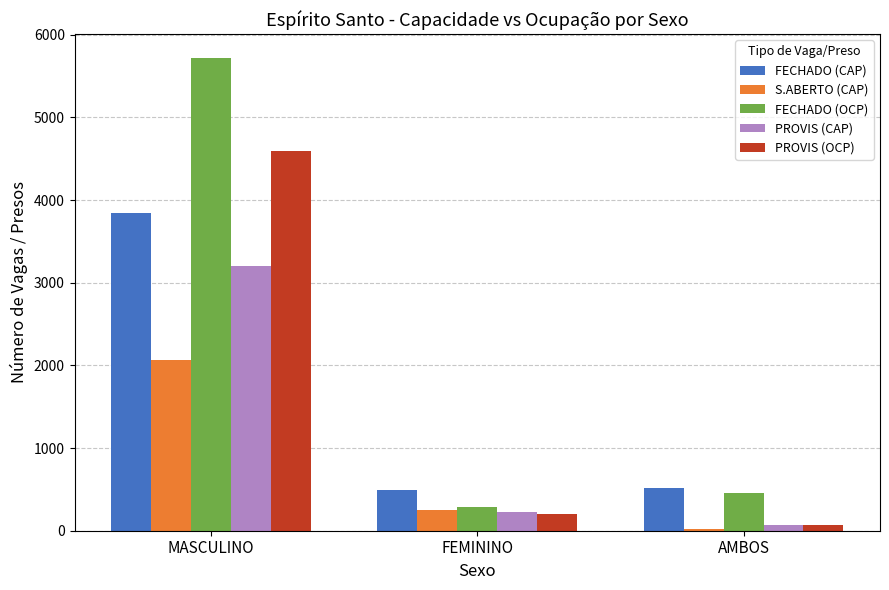

What is the greatest value displayed?

5721